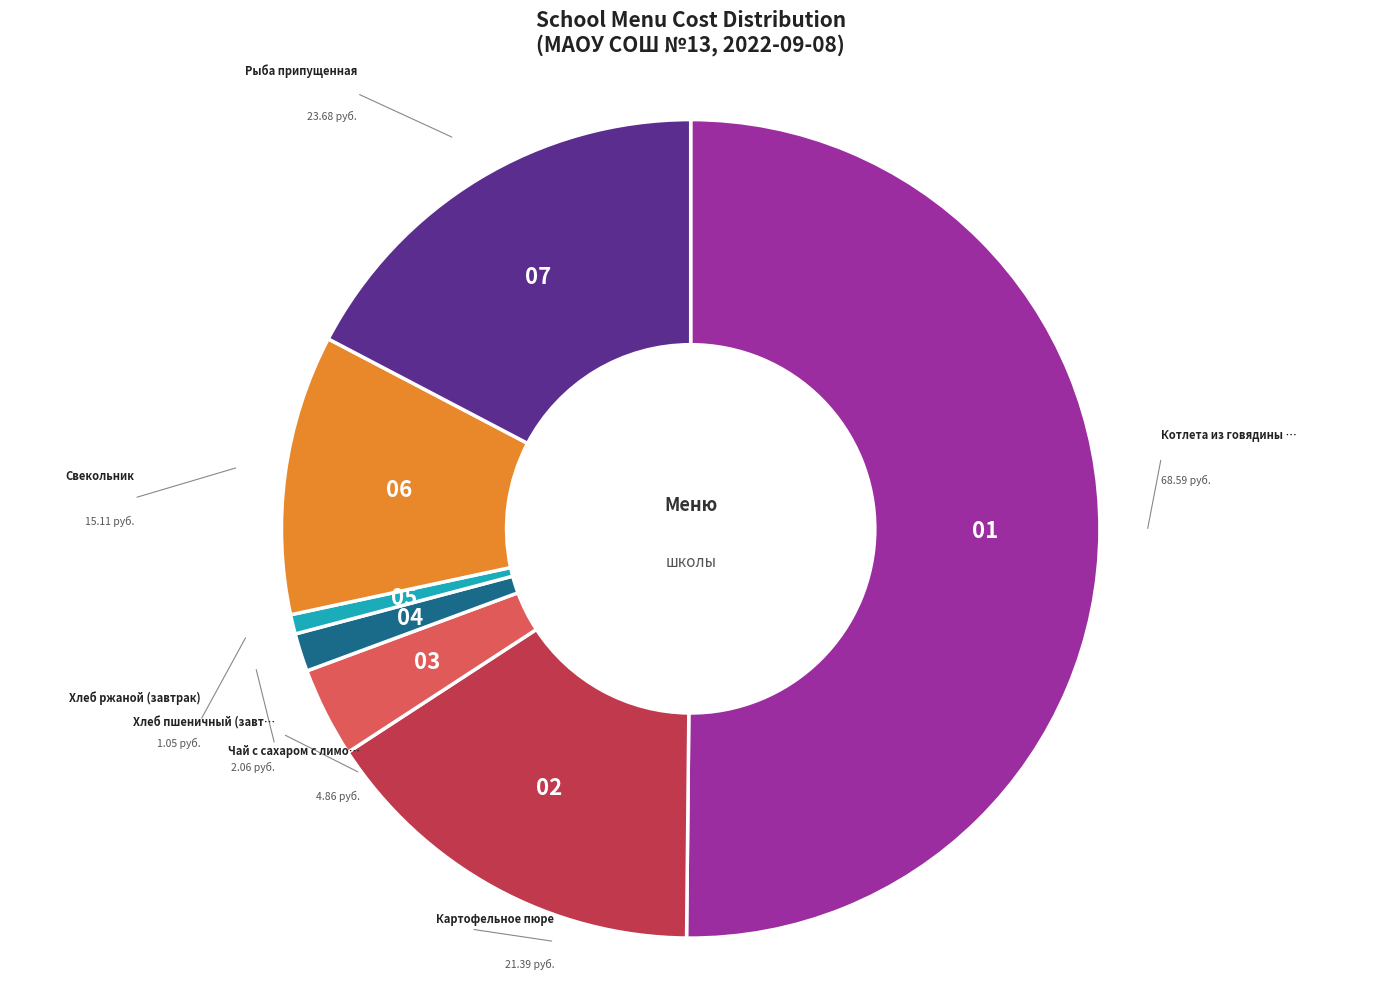

Which category has the smallest portion of the pie?

Хлеб ржаной (завтрак)